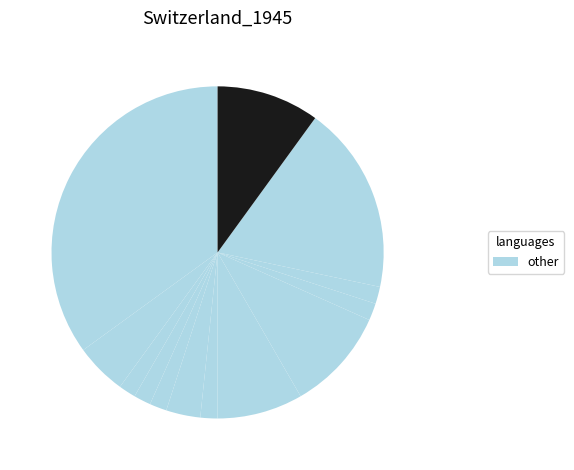

How many slices are in this pie chart?

13